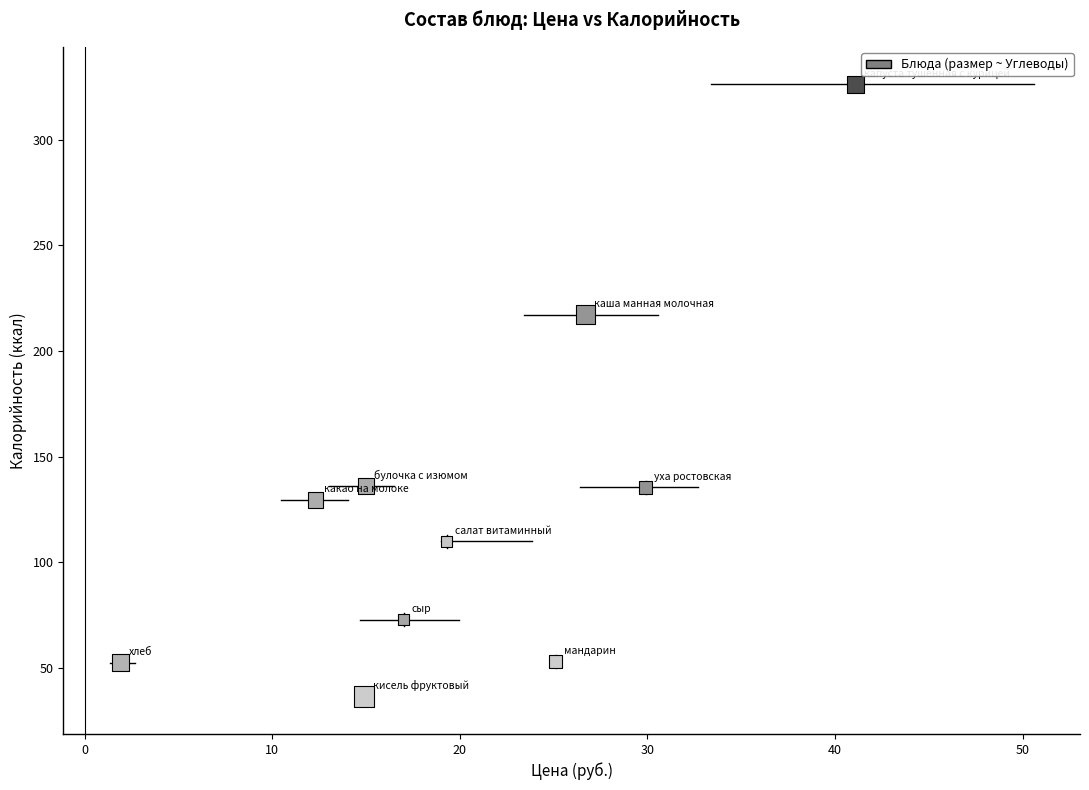

What is the average Y value?

126.9